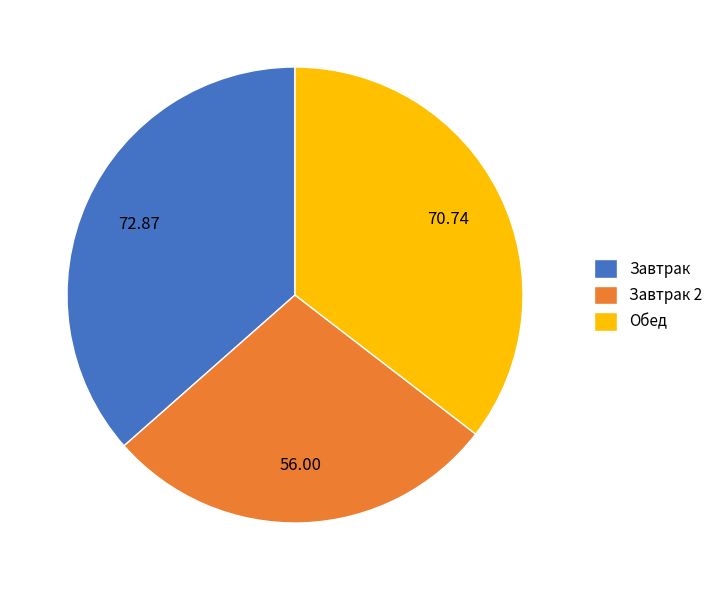

How many segments does this pie chart have?

3